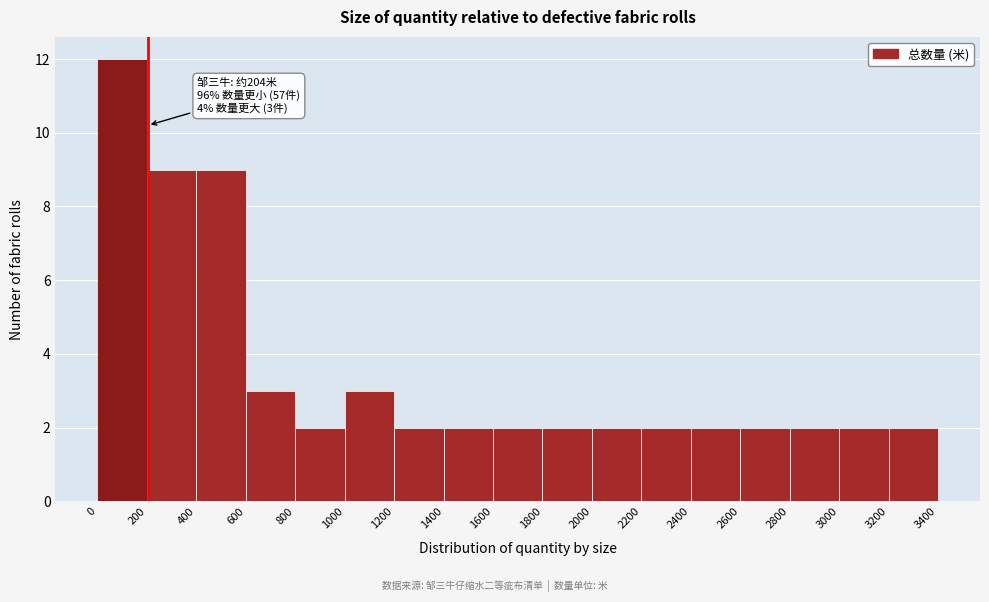

Which range on the x-axis has the tallest bar?

0 to 200